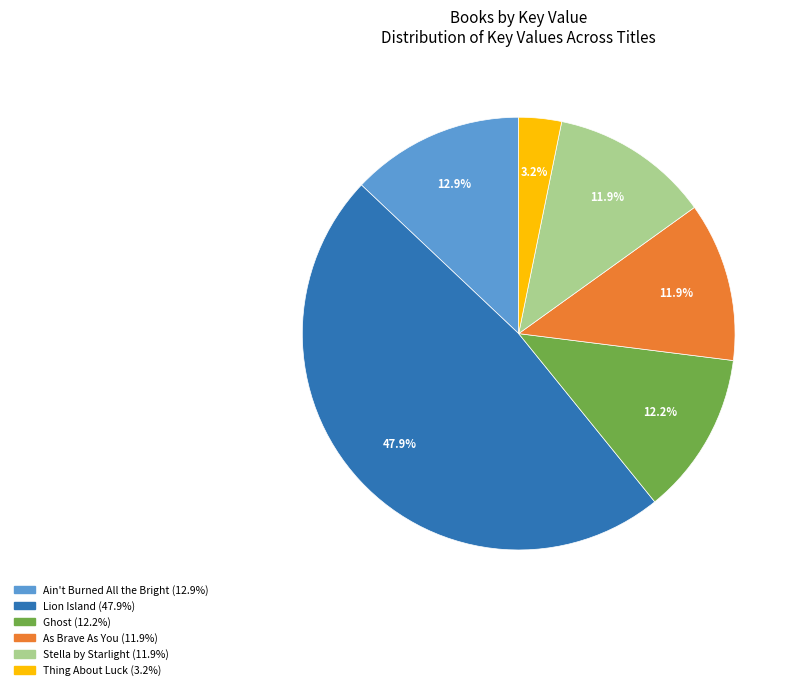

True or false: Ghost accounts for 12% of the total.

True